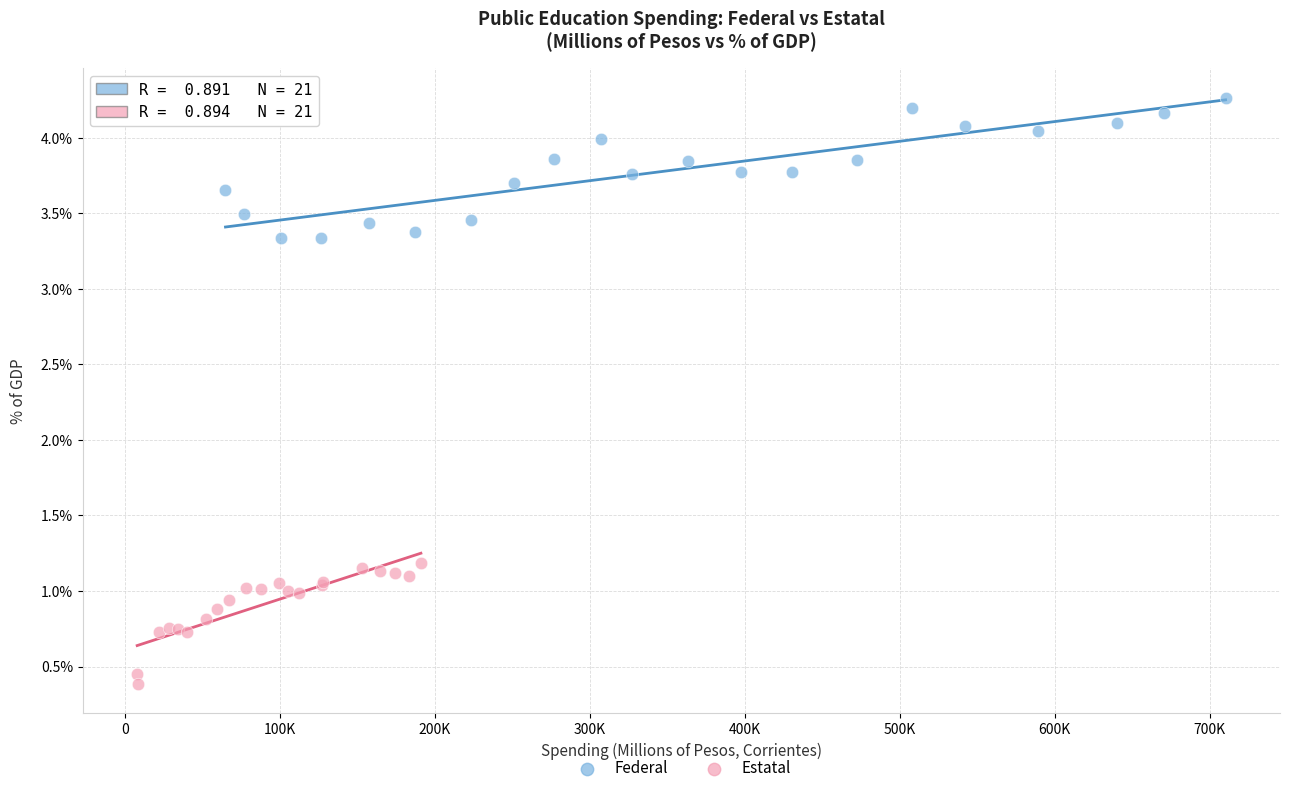

Which series contains the lowest Y value?

Estatal